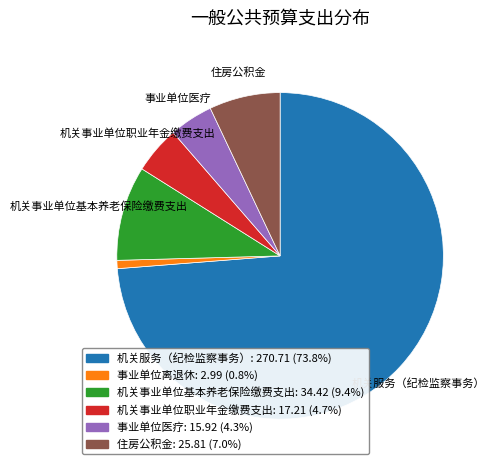

Is there a majority slice in this chart?

Yes